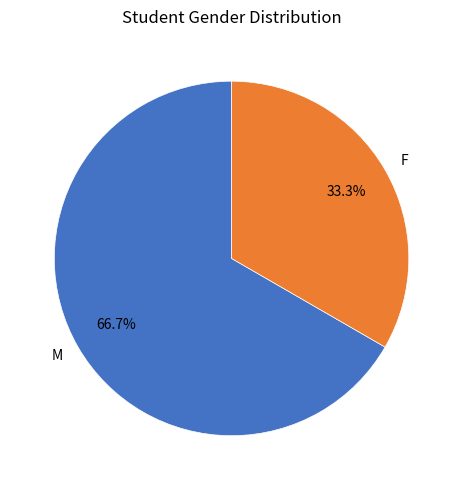

Is there a majority slice in this chart?

Yes